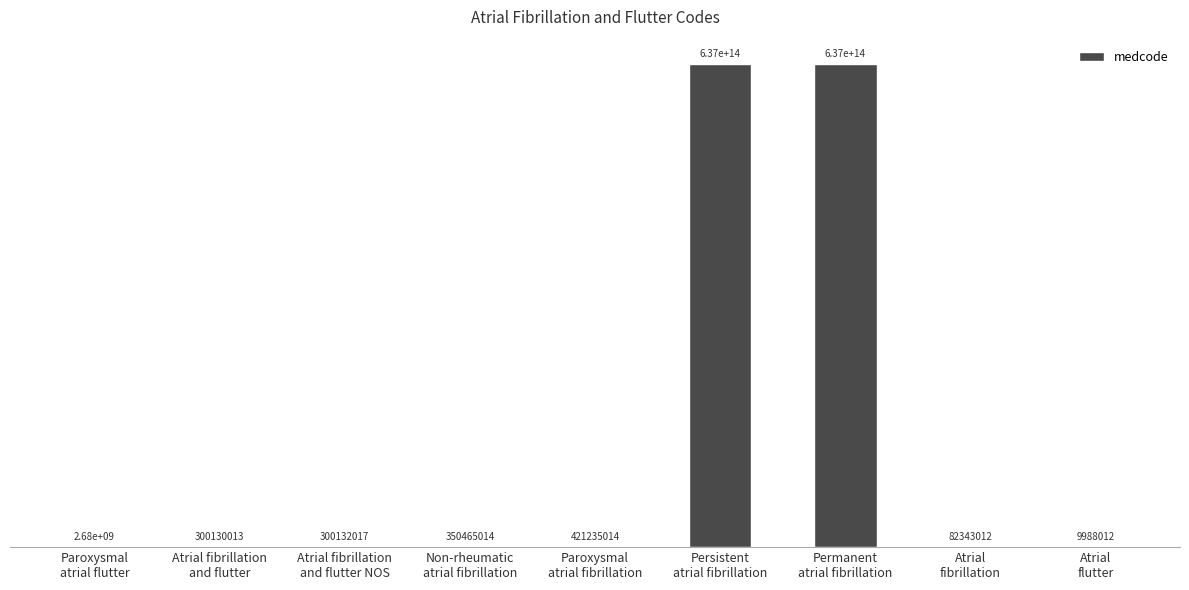

What is the difference between the maximum and minimum values?

636720990012100